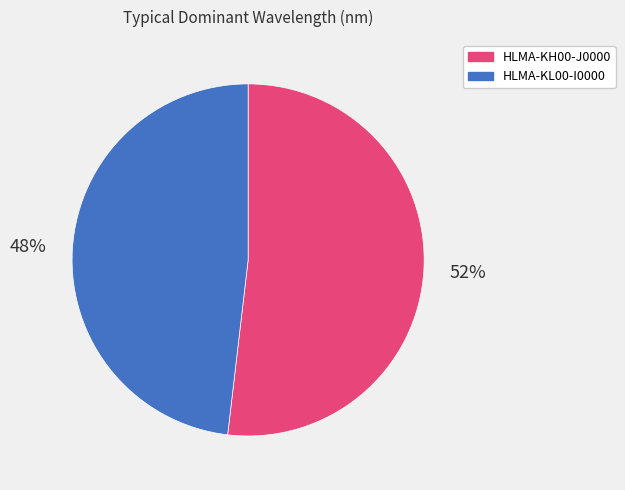

To the nearest percent, what is the average slice percentage?

50%